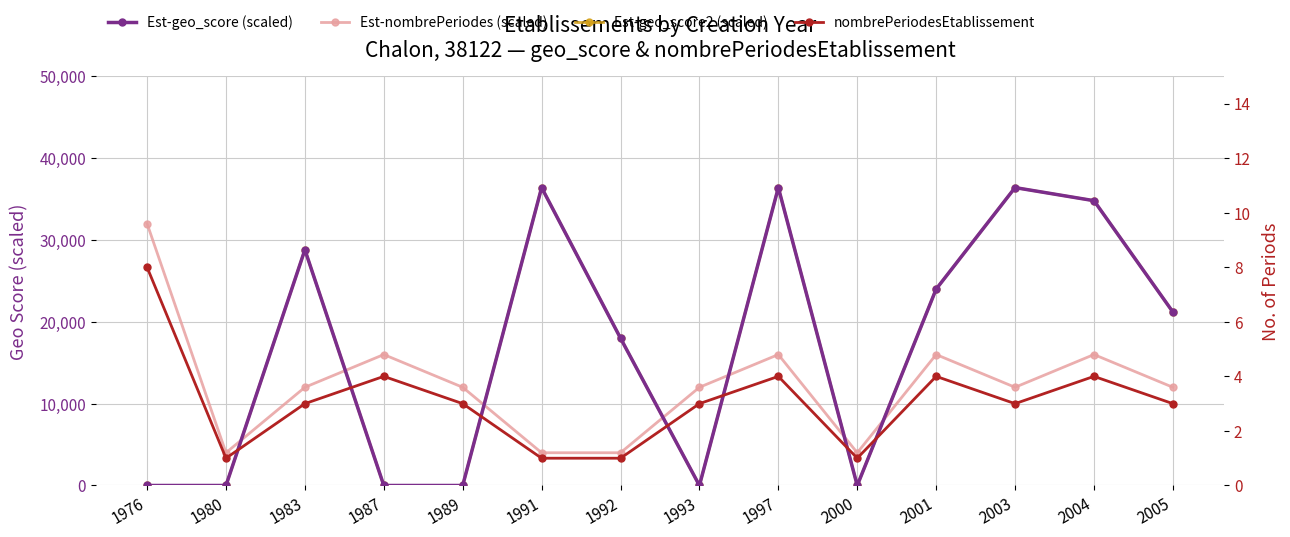

The Est-nombrePeriodes (scaled) series shows 2272 at 1992. True or false?

False